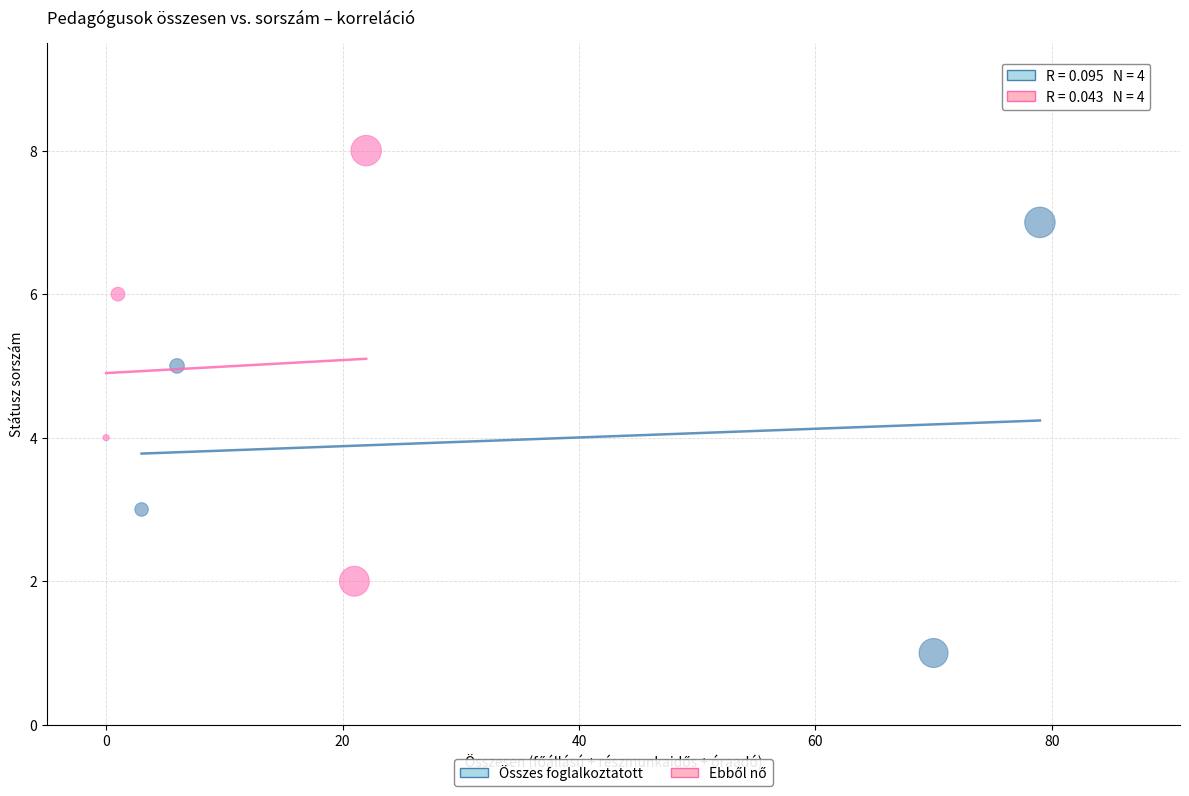

Which series contains the lowest Y value?

Összes foglalkoztatott